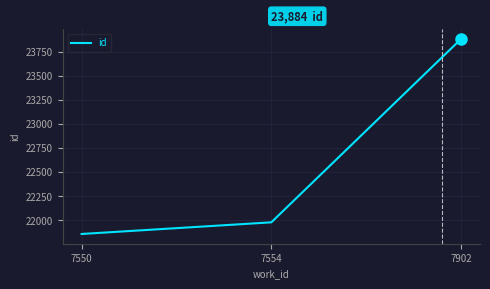

What is the change in value from 7554 to 7902?

+1905